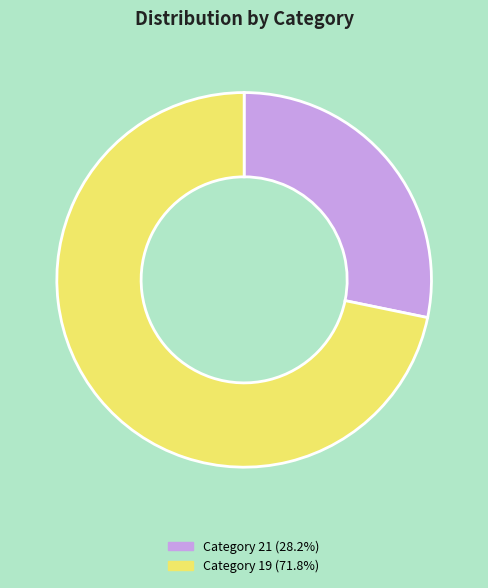

Is Category 21 (28.2%) the majority of the pie?

No